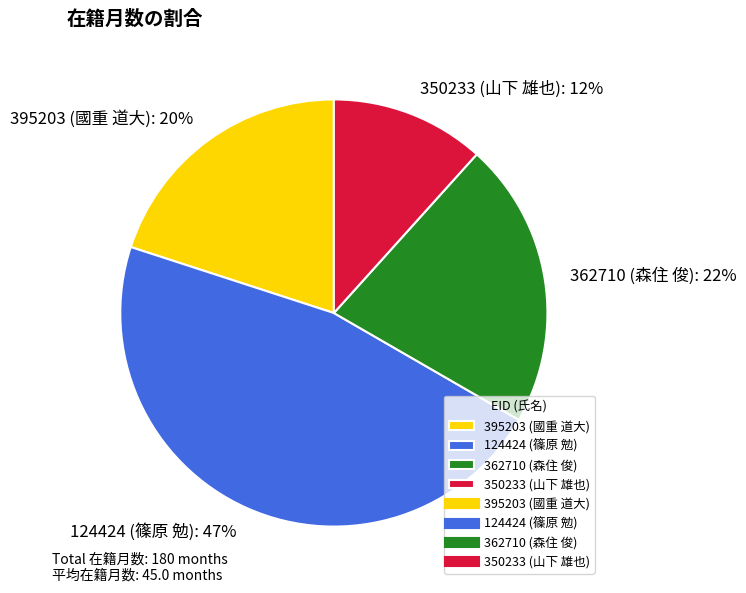

Which has a higher value, 362710 (森住 俊) or 350233 (山下 雄也)?

362710 (森住 俊)